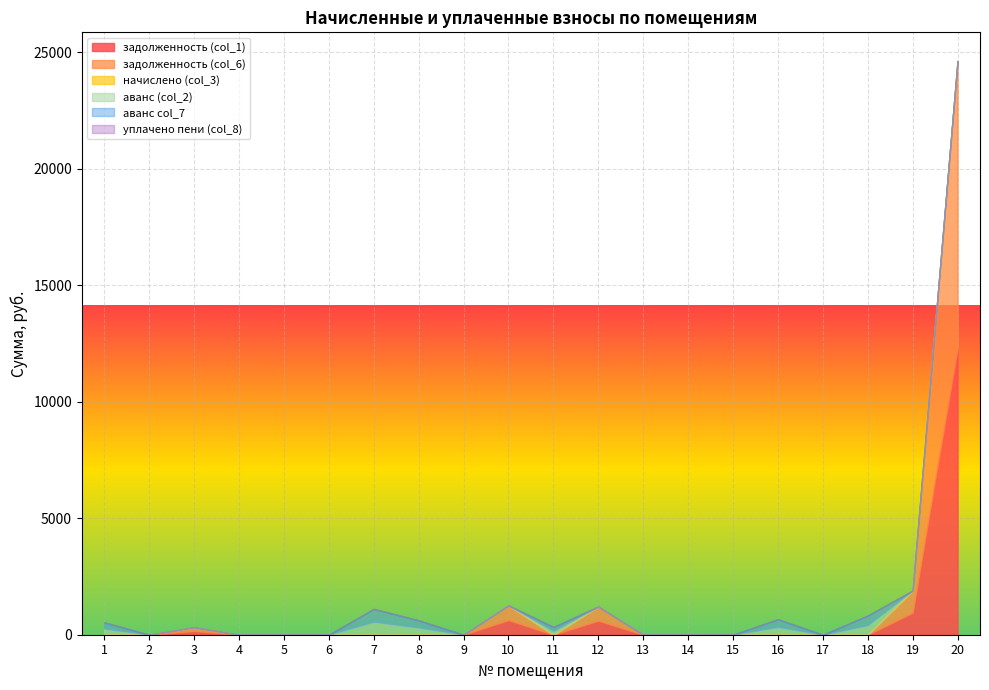

What is the maximum value for задолженность (col_6)?

12309.4